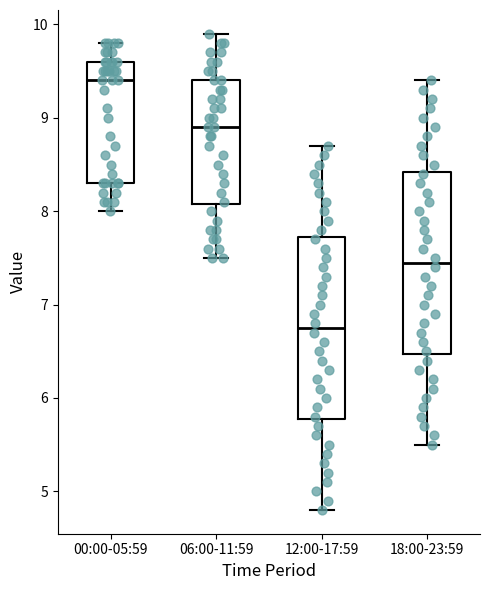

Reading left to right, read every box against the y-axis: the position of its median line, the range the box covers, and the ends of its whiskers. The values are not printed on the chart, so give them approximately, as read against the axis.

00:00-05:59: median 9.4, box 8.3 to 9.6, whiskers 8.0 to 9.8
06:00-11:59: median 8.9, box 8.1 to 9.4, whiskers 7.5 to 9.9
12:00-17:59: median 6.8, box 5.8 to 7.7, whiskers 4.8 to 8.7
18:00-23:59: median 7.5, box 6.5 to 8.4, whiskers 5.5 to 9.4